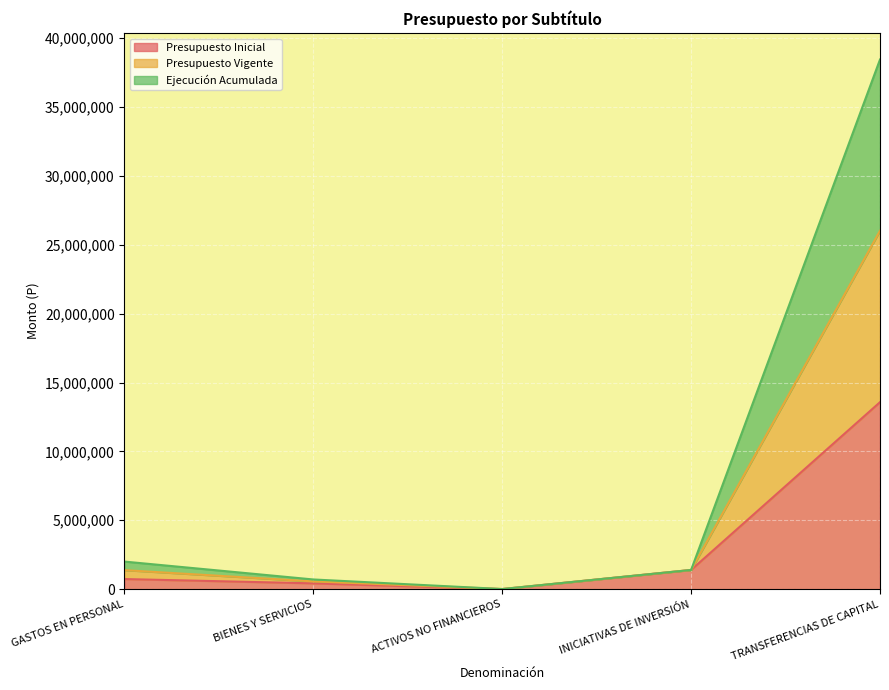

The Presupuesto Inicial series shows 18699825 at TRANSFERENCIAS DE CAPITAL. True or false?

False